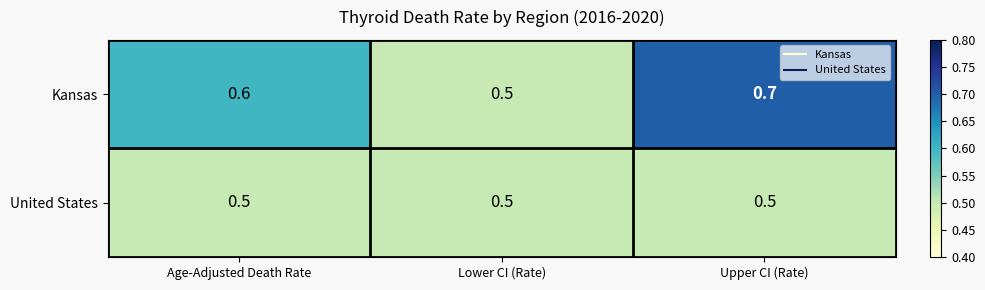

What is the spread (max minus min) of values at Age-Adjusted Death Rate?

0.1